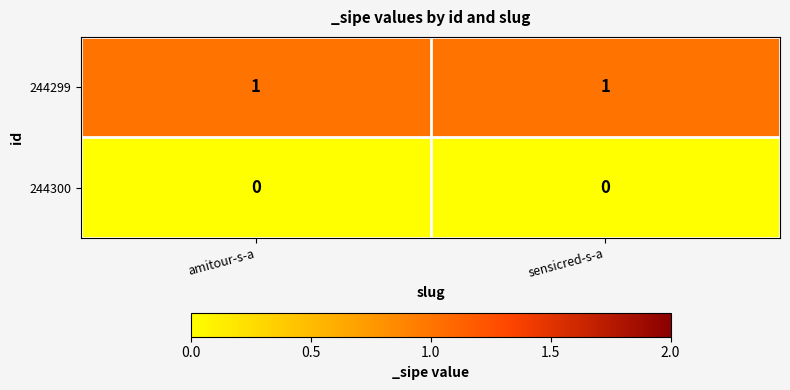

Rank the series by their maximum value, from lowest to highest.

244300, 244299